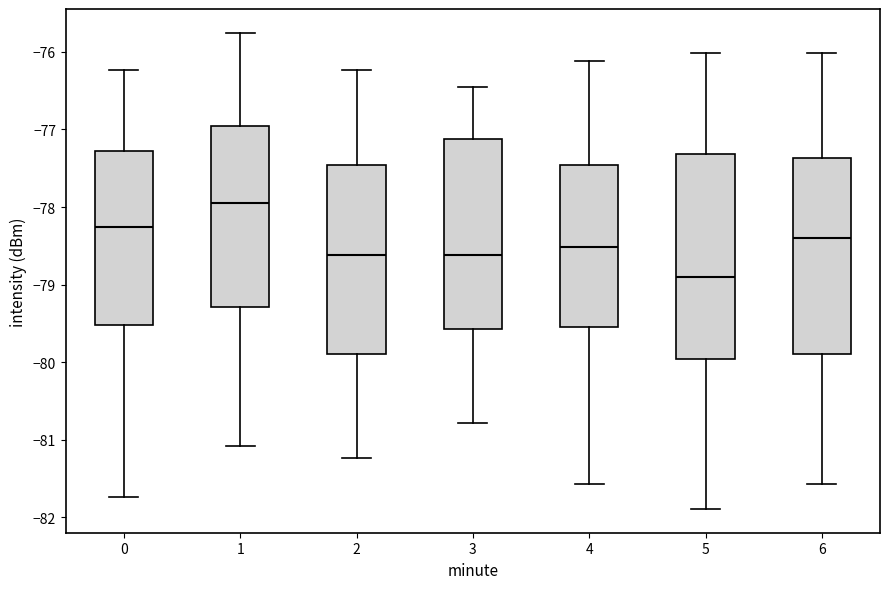

Comparing the boxes themselves (not the whiskers), which one is the tallest?

5